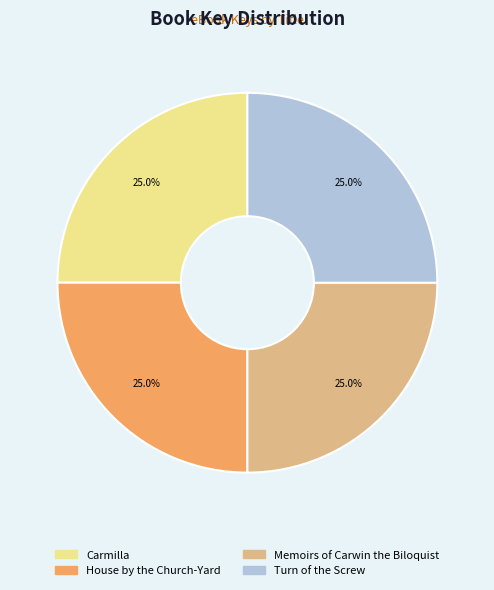

What is the ratio of the value at Carmilla to the value at Turn of the Screw?

1.0